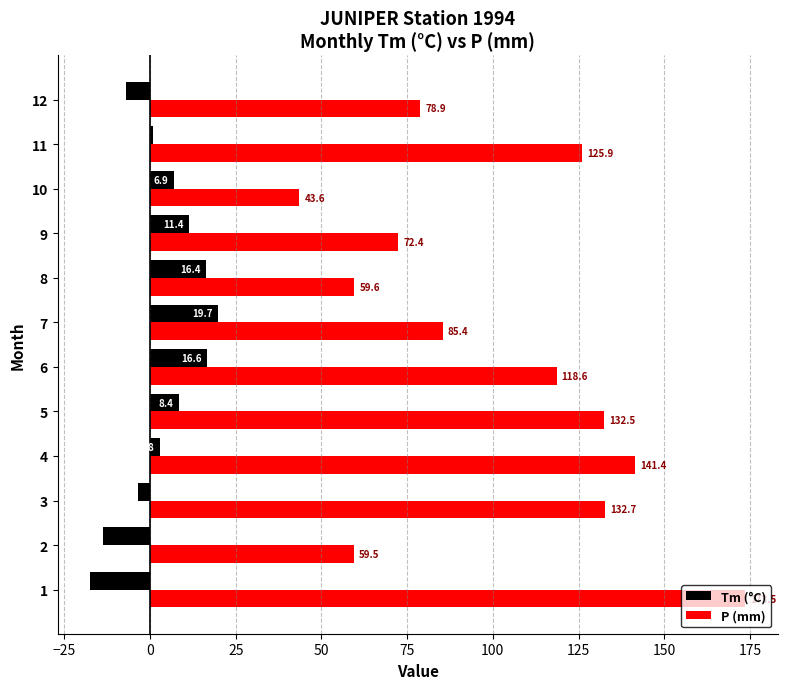

The value of P (mm) at 4 is 141.4. True or false?

True